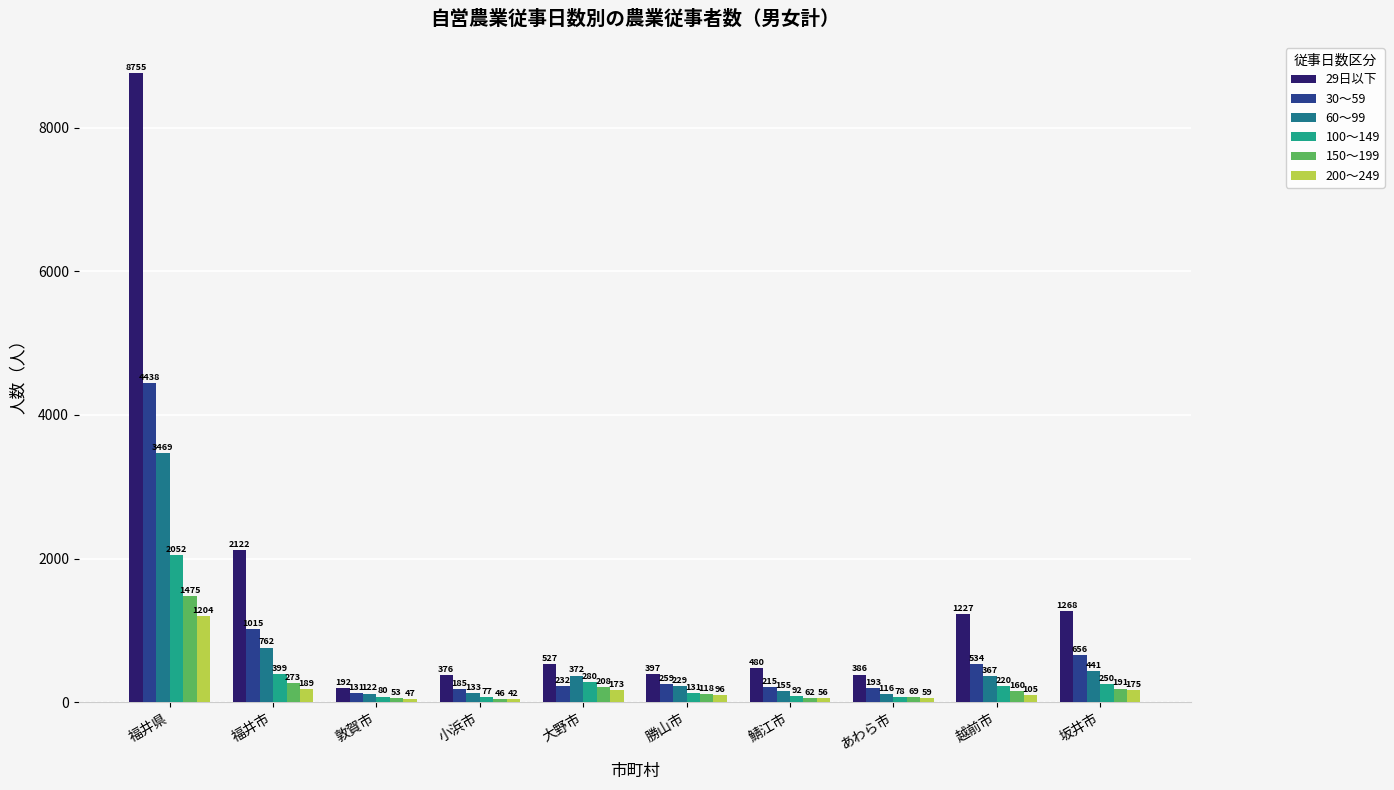

Reading right to left, list all the values displayed in this chart.

29日以下: 坂井市=1268	越前市=1227	あわら市=386	鯖江市=480	勝山市=397	大野市=527	小浜市=376	敦賀市=192	福井市=2122	福井県=8755
30～59: 坂井市=656	越前市=534	あわら市=193	鯖江市=215	勝山市=259	大野市=232	小浜市=185	敦賀市=131	福井市=1015	福井県=4438
60～99: 坂井市=441	越前市=367	あわら市=116	鯖江市=155	勝山市=229	大野市=372	小浜市=133	敦賀市=122	福井市=762	福井県=3469
100～149: 坂井市=250	越前市=220	あわら市=78	鯖江市=92	勝山市=131	大野市=280	小浜市=77	敦賀市=80	福井市=399	福井県=2052
150～199: 坂井市=191	越前市=160	あわら市=69	鯖江市=62	勝山市=118	大野市=208	小浜市=46	敦賀市=53	福井市=273	福井県=1475
200～249: 坂井市=175	越前市=105	あわら市=59	鯖江市=56	勝山市=96	大野市=173	小浜市=42	敦賀市=47	福井市=189	福井県=1204